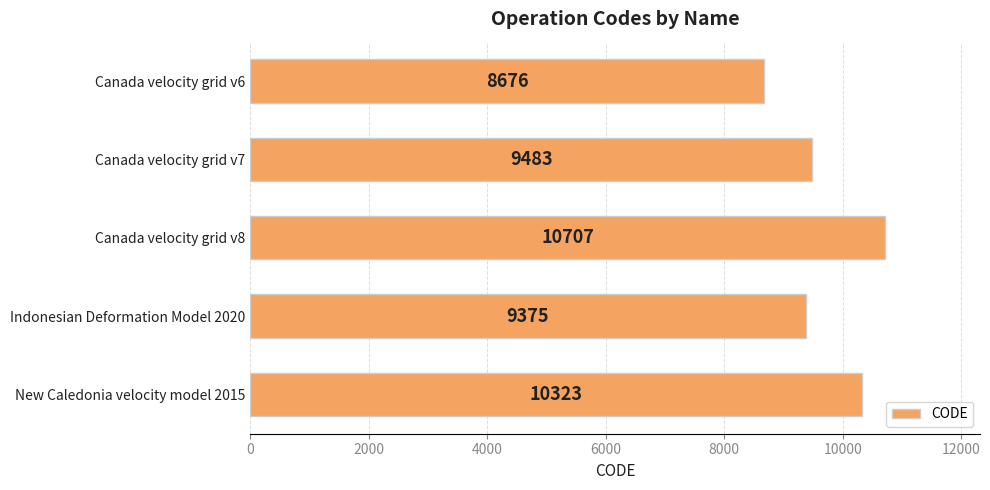

List the labels in order of value, largest first.

Canada velocity grid v8, New Caledonia velocity model 2015, Canada velocity grid v7, Indonesian Deformation Model 2020, Canada velocity grid v6